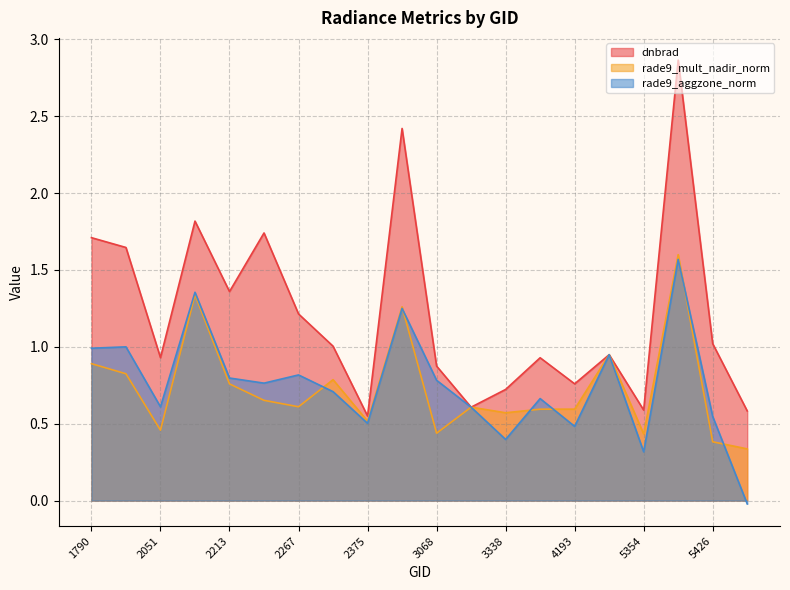

What is the spread (max minus min) of values at 5354?

0.3